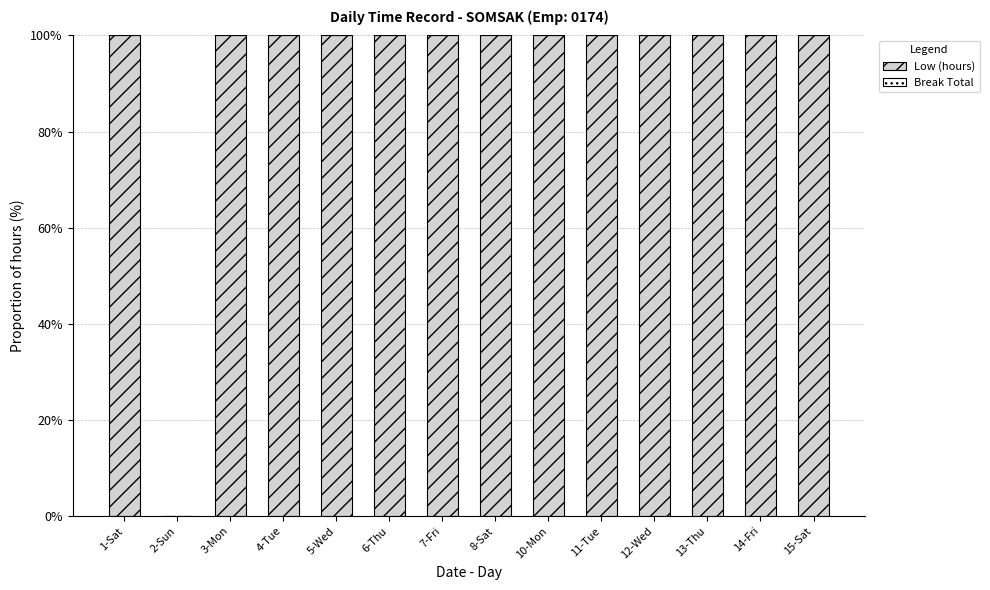

Read the value at 8-Sat, to the nearest 10.

100